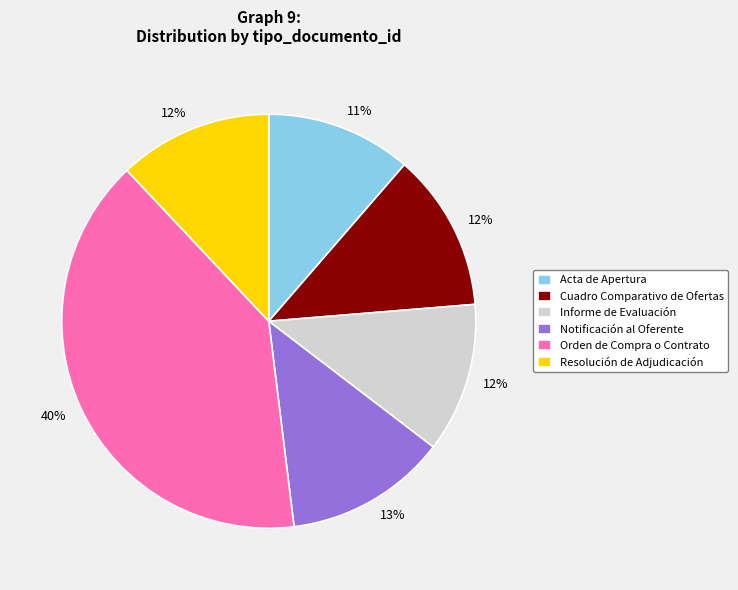

What percentage is the Cuadro Comparativo de Ofertas slice, to the nearest percent?

12%